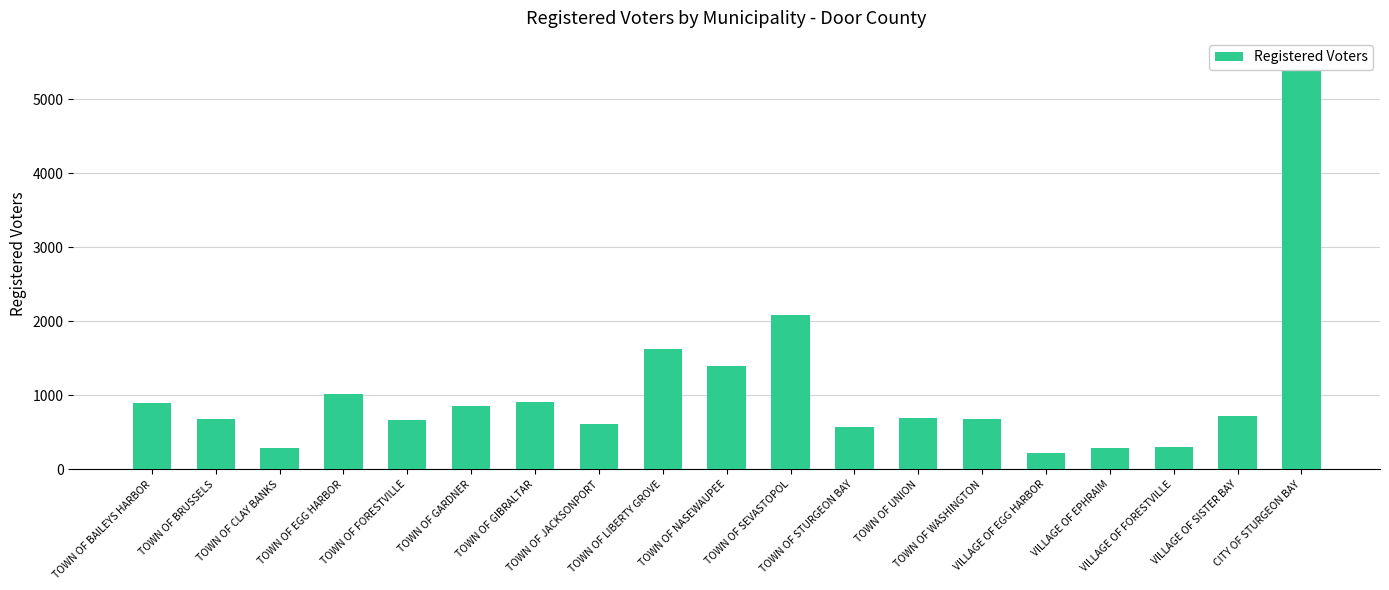

Where does the data first go above 690?

TOWN OF BAILEYS HARBOR